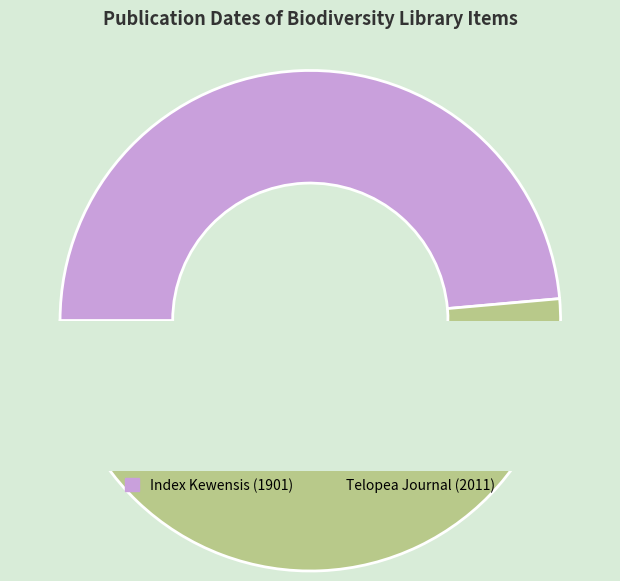

To the nearest percent, what percentage of the pie is Telopea Journal (2011)?

51%